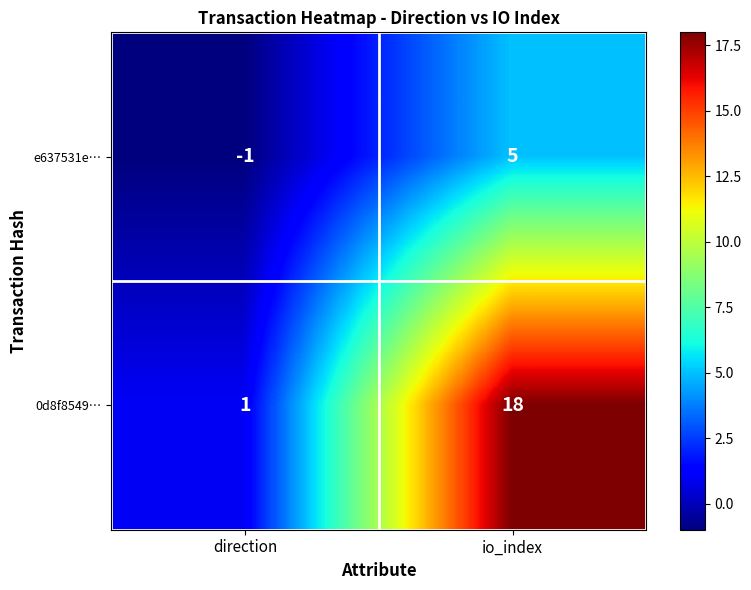

At how many categories does at least one series exceed 12?

1